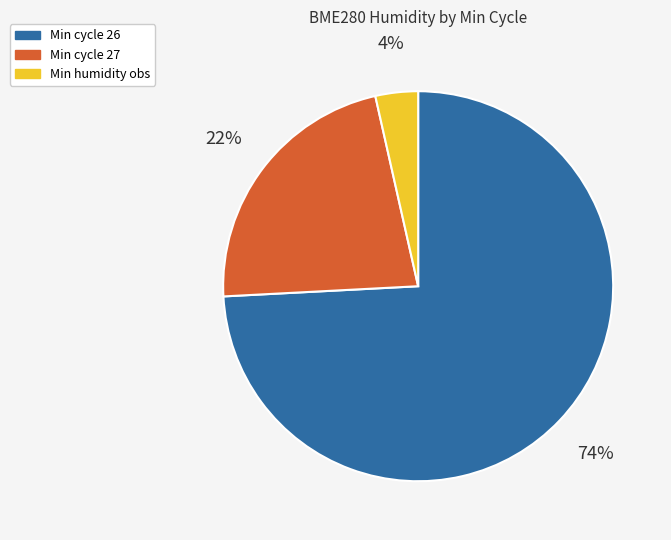

Is there any slice that represents more than half of the pie?

Yes